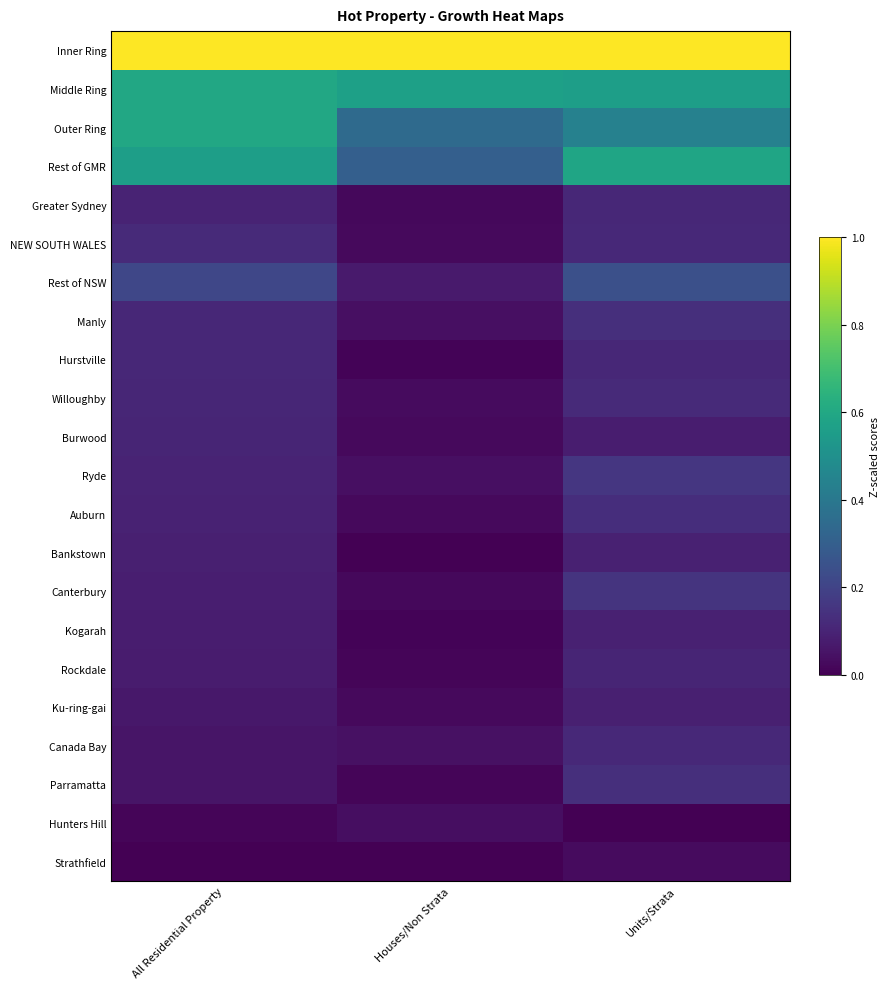

What is the spread (max minus min) of values at All Residential Property?

1.0